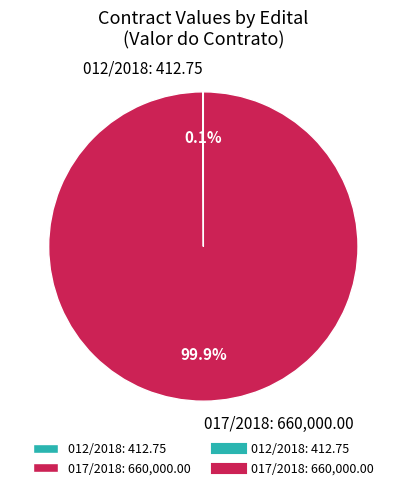

Is there any slice that represents more than half of the pie?

Yes